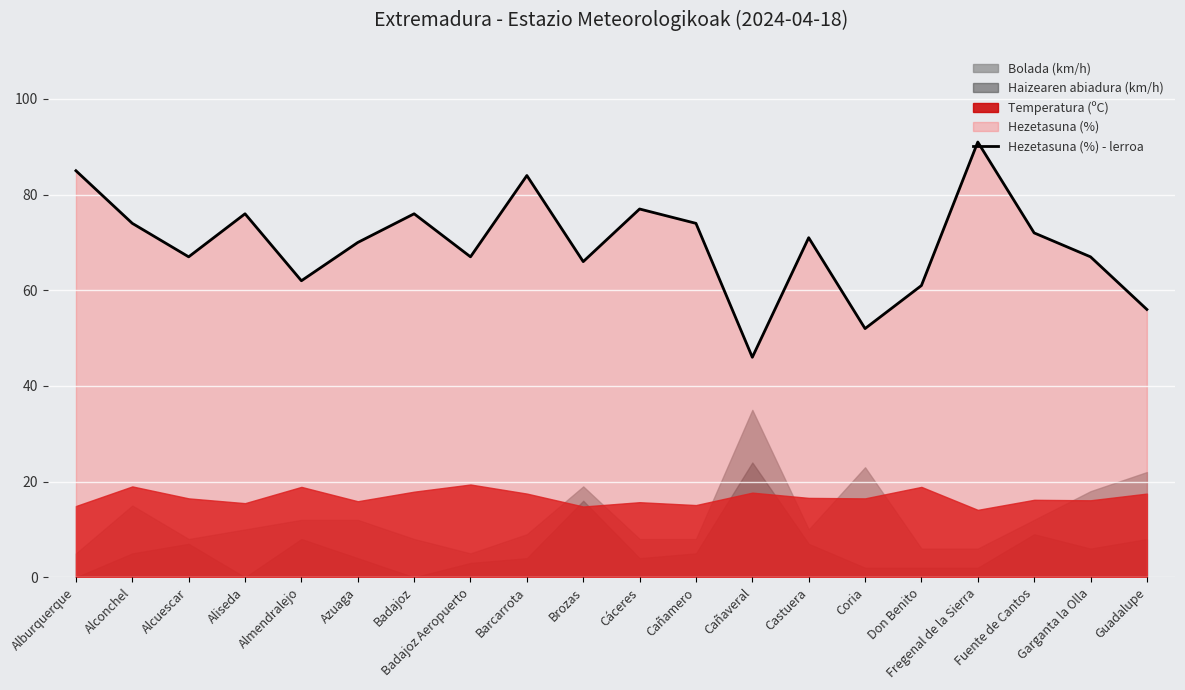

Reading left to right, transcribe all the data shown in this chart.

Alburquerque=85	Alconchel=74	Alcuescar=67	Aliseda=76	Almendralejo=62	Azuaga=70	Badajoz=76	Badajoz Aeropuerto=67	Barcarrota=84	Brozas=66	Cáceres=77	Cañamero=74	Cañaveral=46	Castuera=71	Coria=52	Don Benito=61	Fregenal de la Sierra=91	Fuente de Cantos=72	Garganta la Olla=67	Guadalupe=56